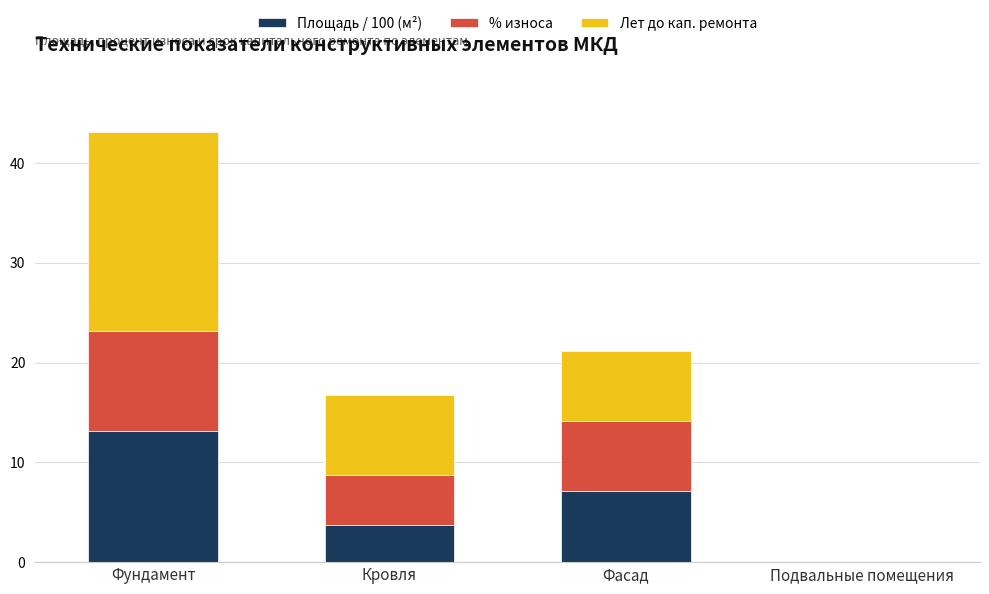

The Площадь / 100 (м²) series shows 3.8 at Кровля. True or false?

True